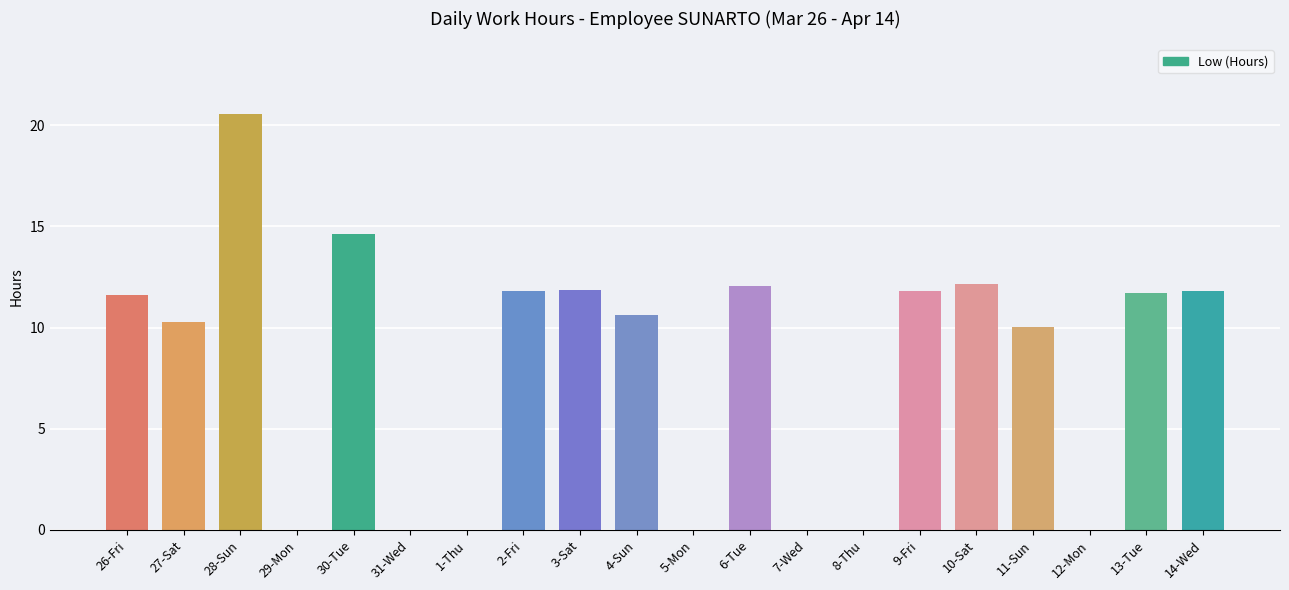

What is the greatest value displayed?

20.5